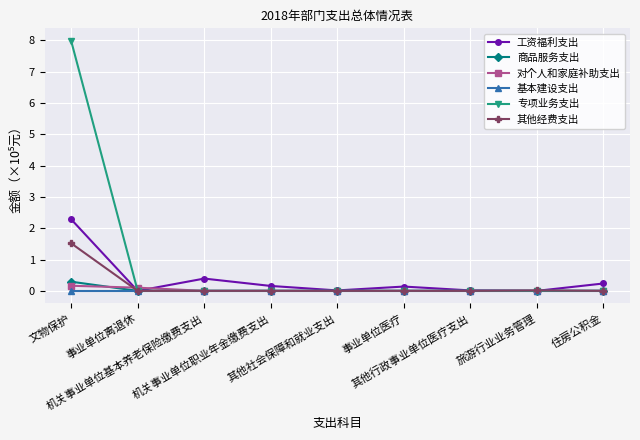

What is the value of the 专项业务支出 point at the 1st from the left?

8.0